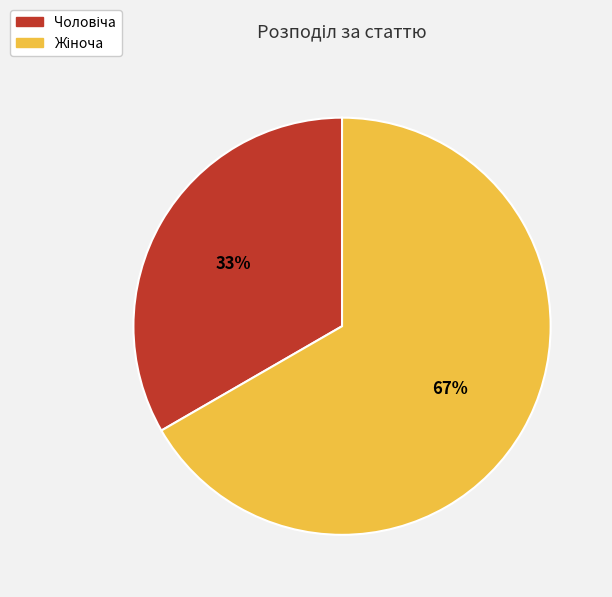

To the nearest percent, what is the average slice percentage?

50%